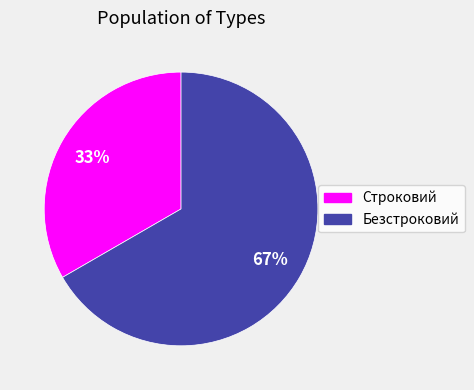

True or false: Безстроковий accounts for 67% of the total.

True